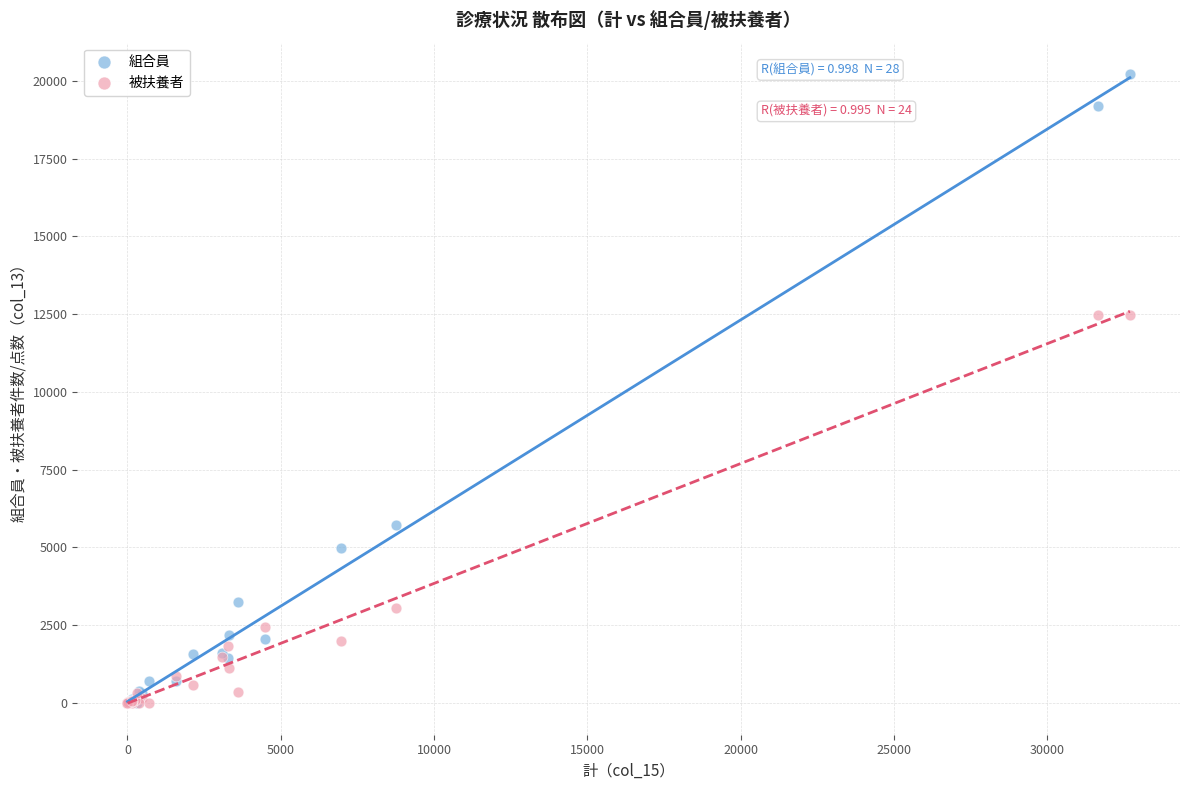

In the 被扶養者 series, what Y value is closest to 6239?

3048